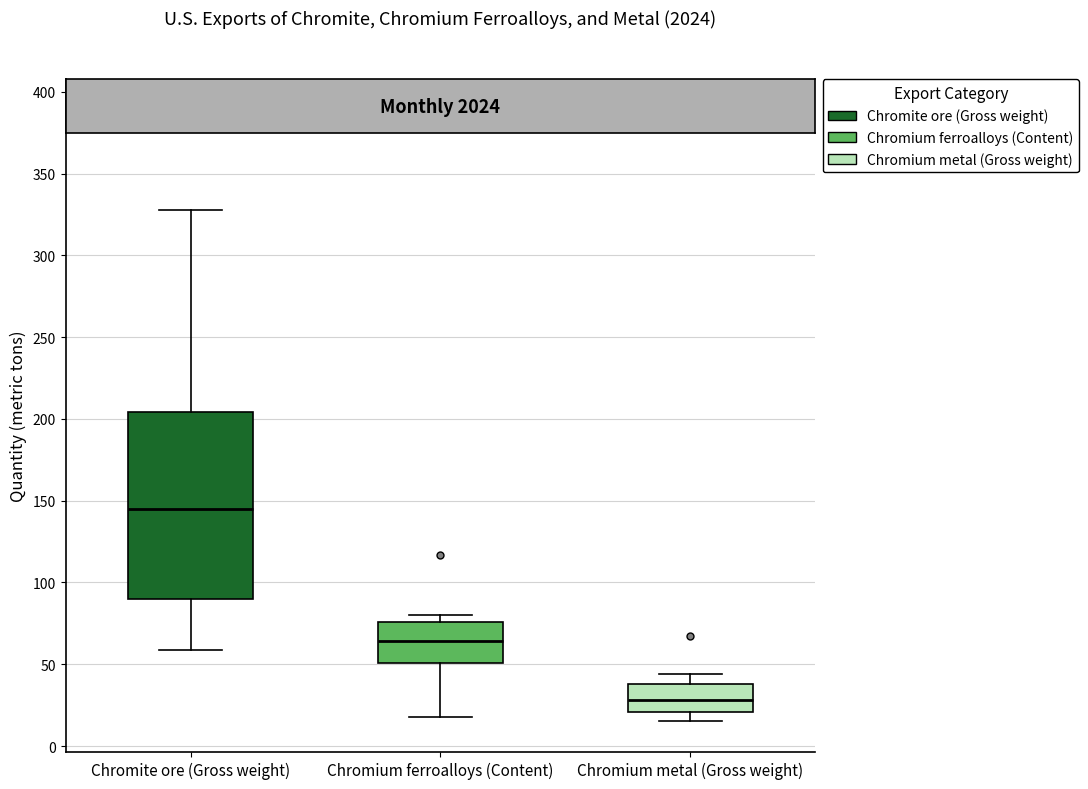

Which box has the lowest median line?

Chromium metal (Gross weight)